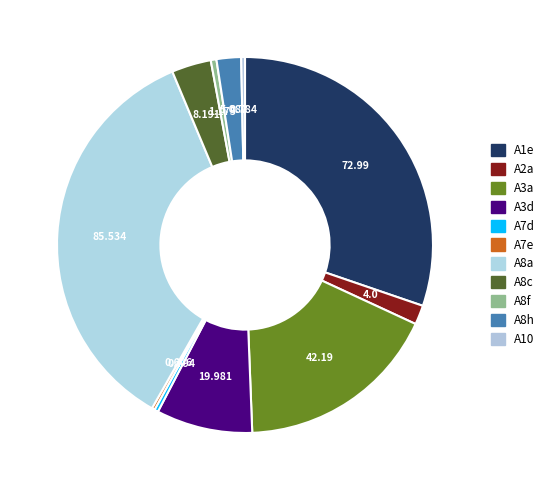

Is it true that A1e is 30% of the pie?

True